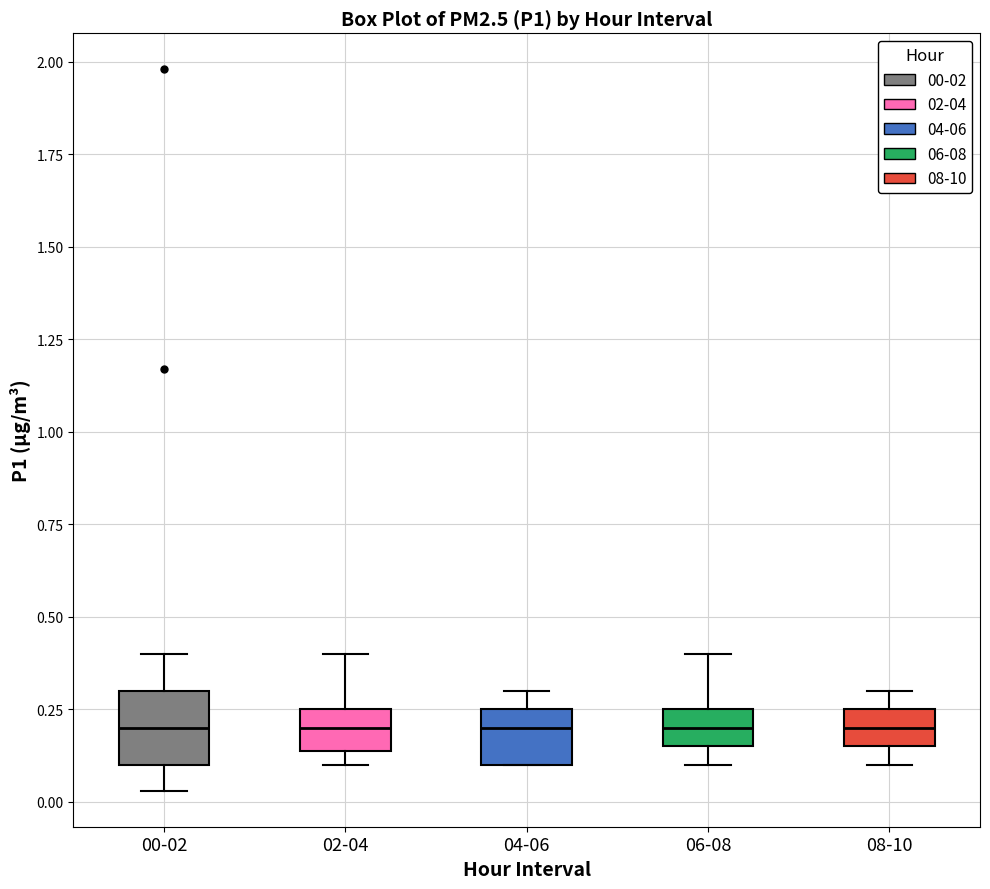

Reading left to right, read every box against the y-axis: the position of its median line, the range the box covers, and the ends of its whiskers. The values are not printed on the chart, so give them approximately, as read against the axis.

00-02: median 0.20, box 0.10 to 0.30, whiskers 0.05 to 0.40
02-04: median 0.20, box 0.15 to 0.25, whiskers 0.10 to 0.40
04-06: median 0.20, box 0.10 to 0.25, whiskers 0.10 to 0.30
06-08: median 0.20, box 0.15 to 0.25, whiskers 0.10 to 0.40
08-10: median 0.20, box 0.15 to 0.25, whiskers 0.10 to 0.30